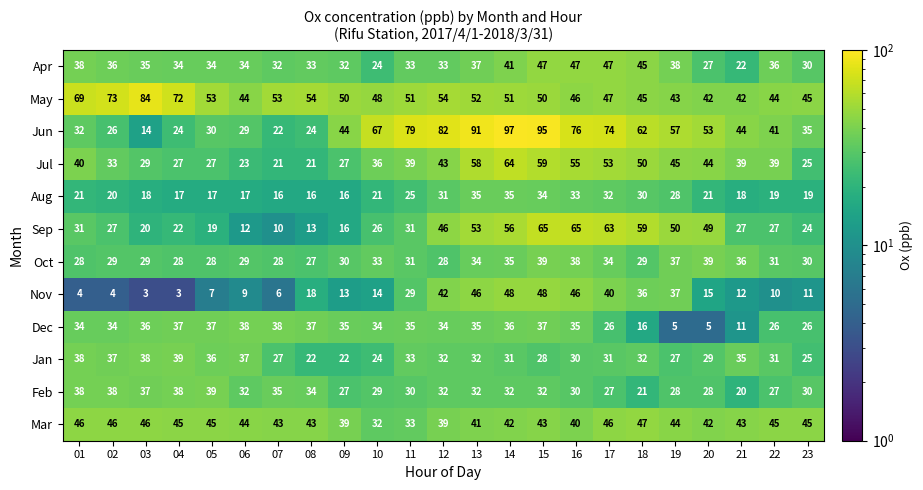

At which label is Oct closest to 33?

10